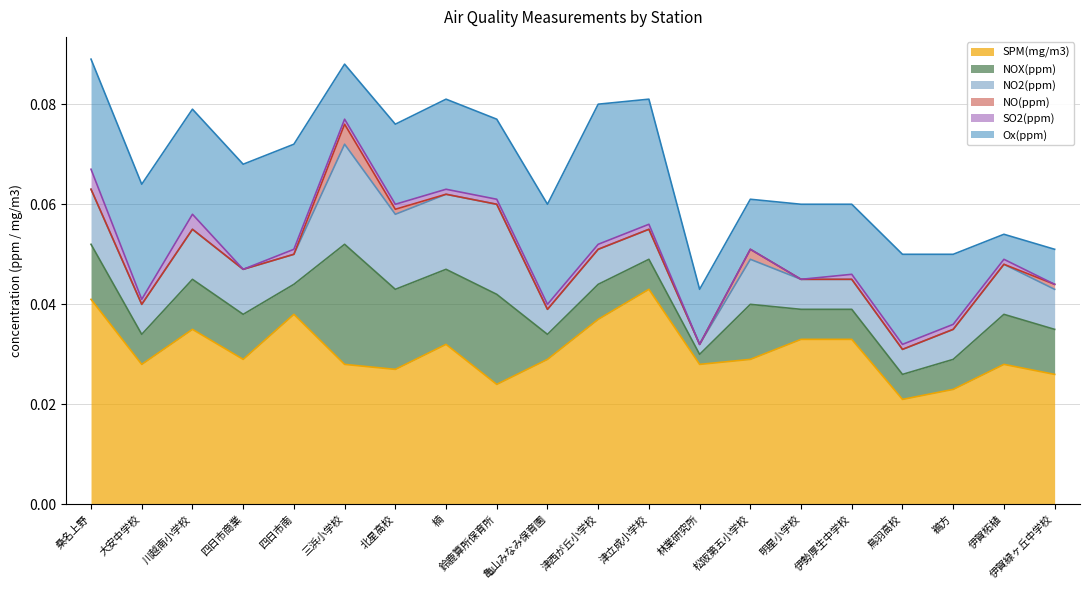

What is the label of the 13th point from the right?

楠